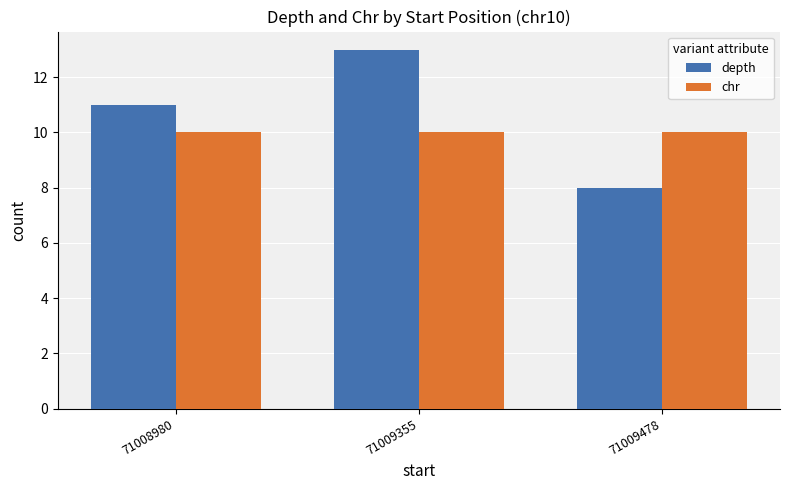

How many values in the depth series are below 11?

1